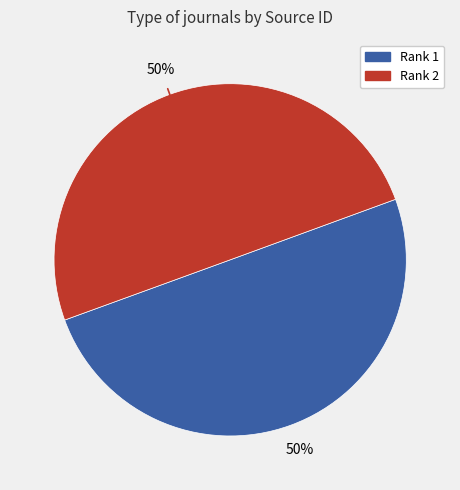

To the nearest percent, what is the average slice percentage?

50%